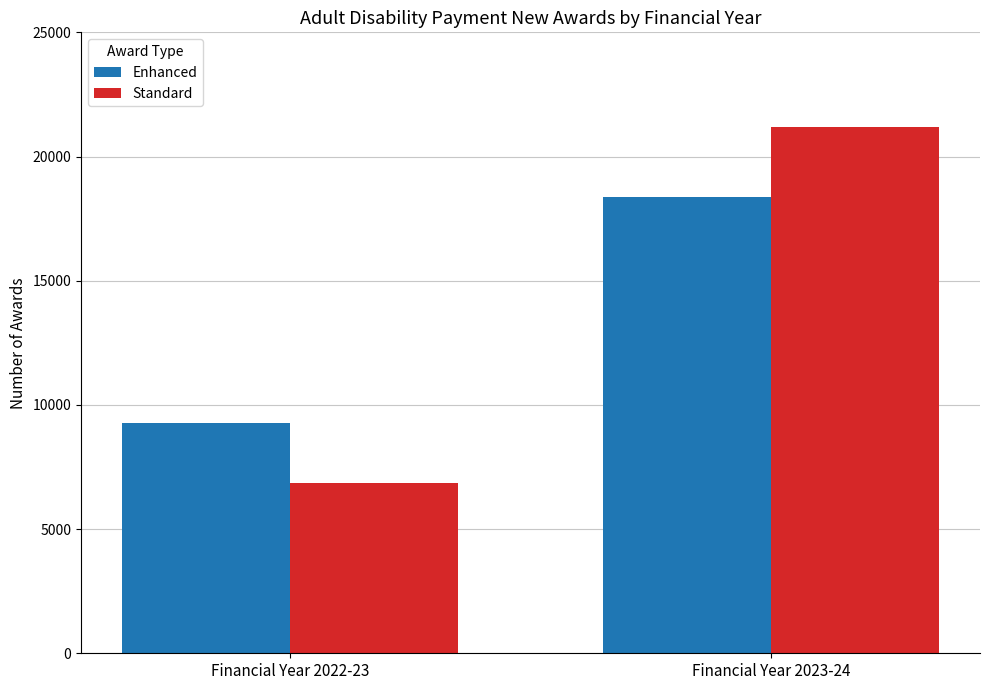

Does the chart contain stacked bars?

No